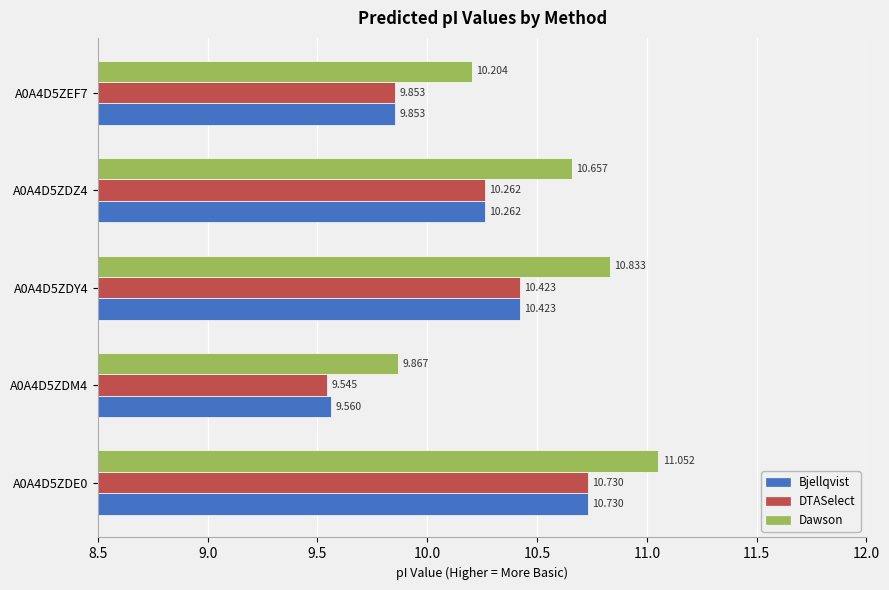

Which category has the lowest value in the DTASelect series?

A0A4D5ZDM4